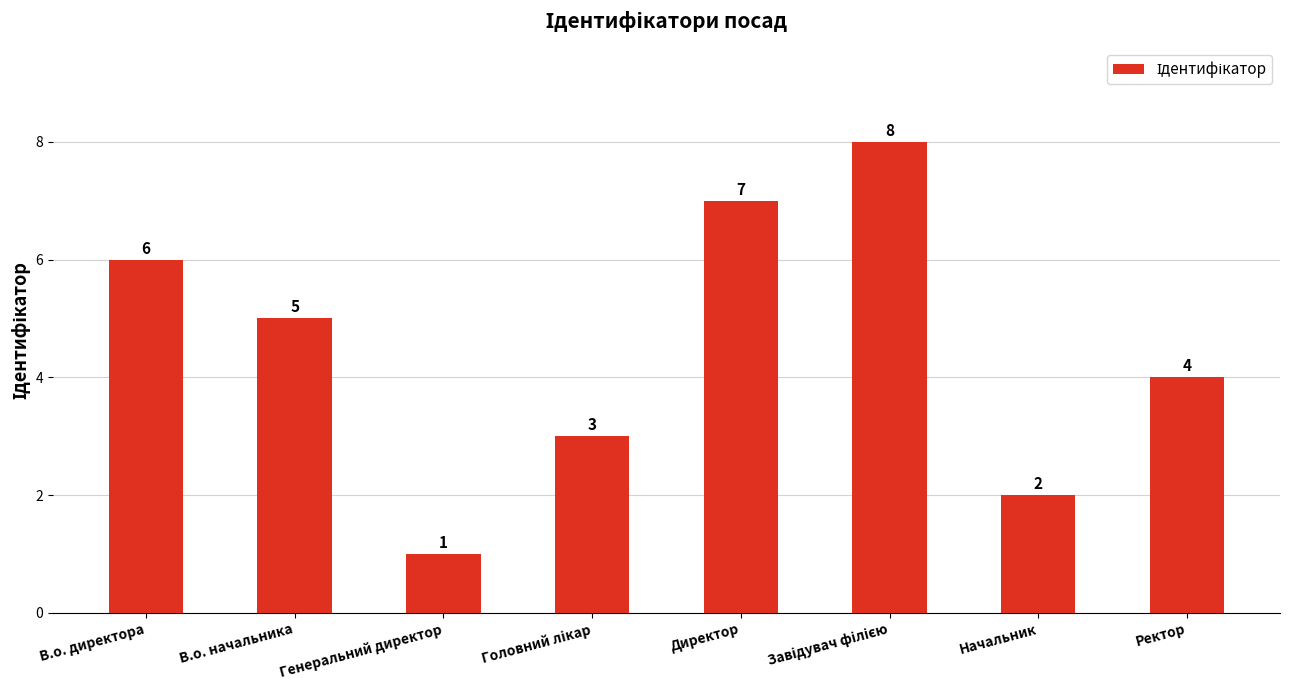

What is the change in value from Директор to Начальник?

-5